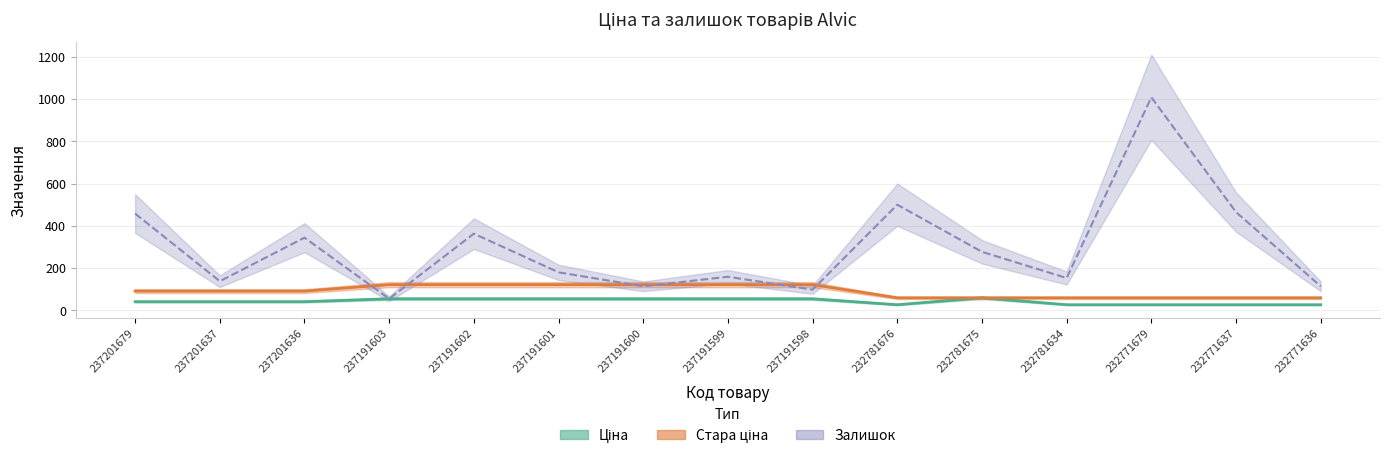

Reading right to left, extract all data points from this chart.

Ціна: 232771636=26.7	232771637=26.7	232771679=26.7	232781634=26.7	232781675=59.4	232781676=26.7	237191598=54.8	237191599=54.8	237191600=54.8	237191601=54.8	237191602=54.8	237191603=54.8	237201636=41.1	237201637=41.1	237201679=41.1
Стара ціна: 232771636=59.4	232771637=59.4	232771679=59.4	232781634=59.4	232781675=59.4	232781676=59.4	237191598=121.8	237191599=121.8	237191600=121.8	237191601=121.8	237191602=121.8	237191603=121.8	237201636=91.3	237201637=91.3	237201679=91.3
Залишок: 232771636=114.0	232771637=465.0	232771679=1008.0	232781634=153.0	232781675=277.0	232781676=500.0	237191598=98.0	237191599=159.0	237191600=114.0	237191601=180.0	237191602=363.0	237191603=55.0	237201636=344.0	237201637=138.0	237201679=458.0